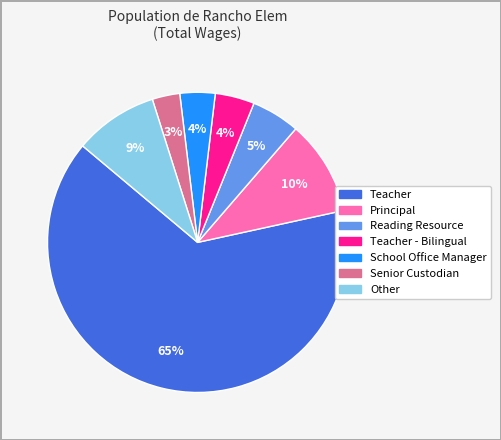

Is there any slice that represents more than half of the pie?

Yes